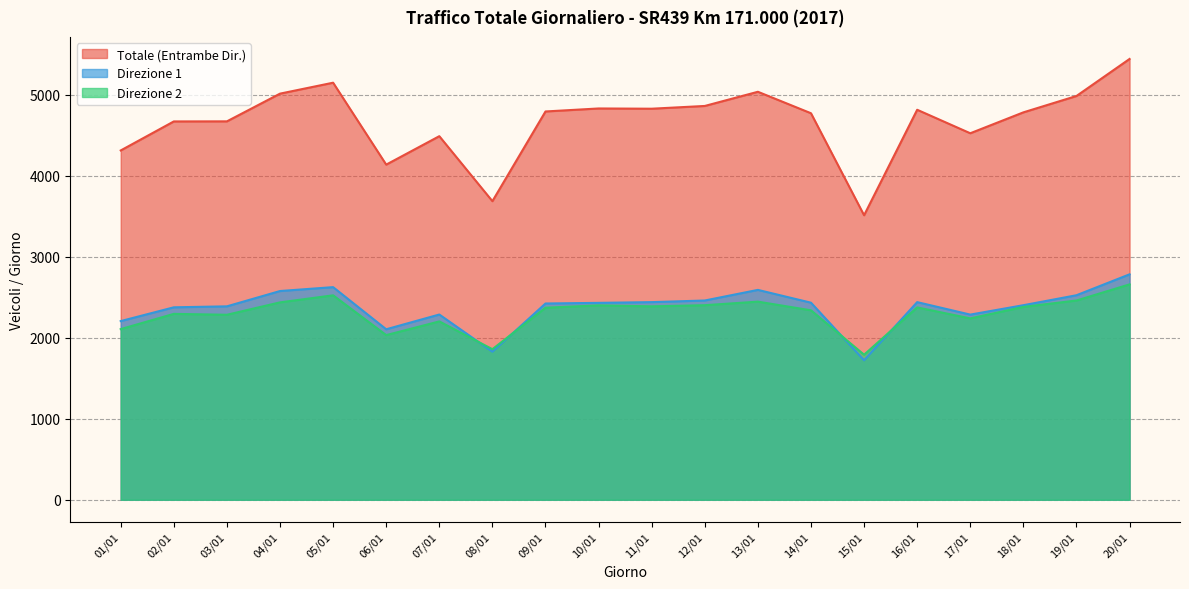

How many series are shown in this chart?

3